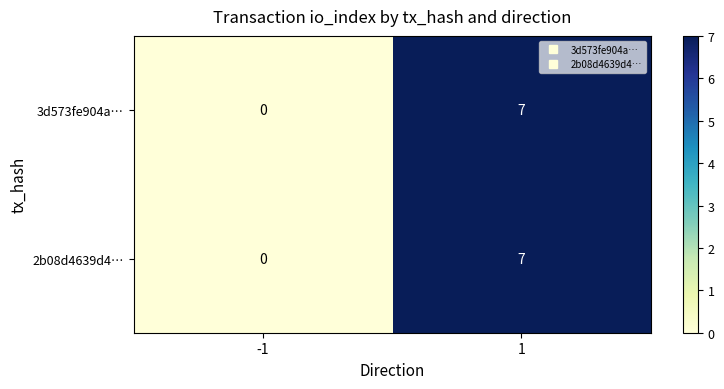

At which category is the sum across all series the highest?

1